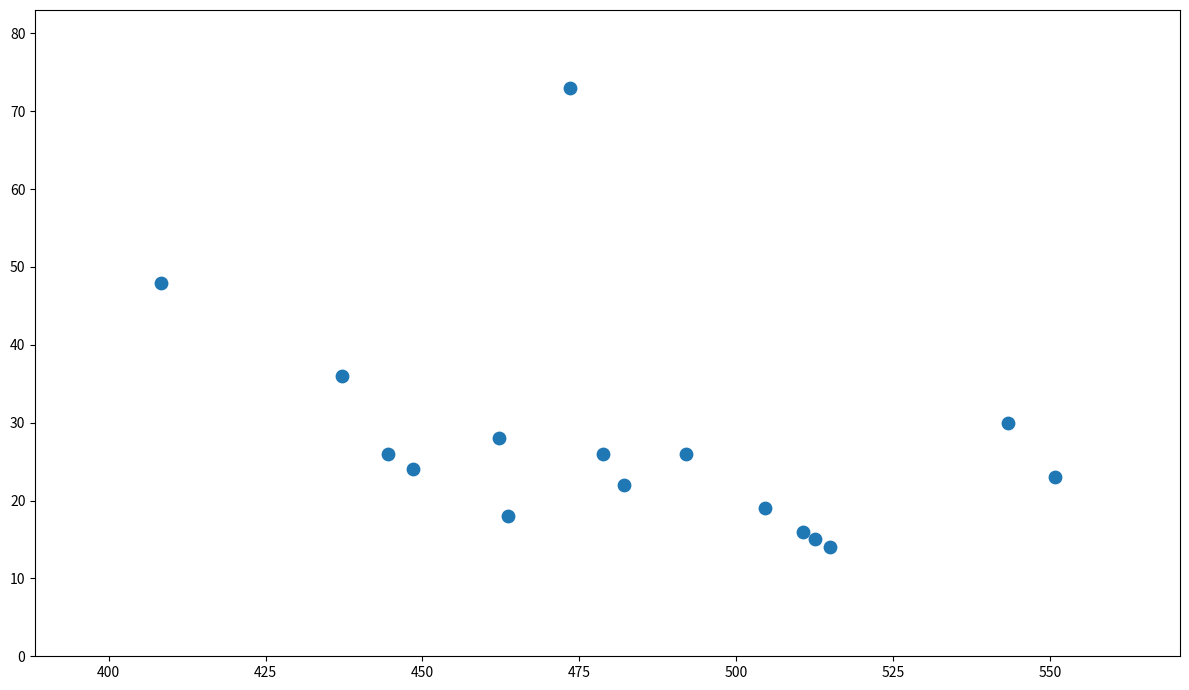

What is the range of Y values (max minus min)?

59